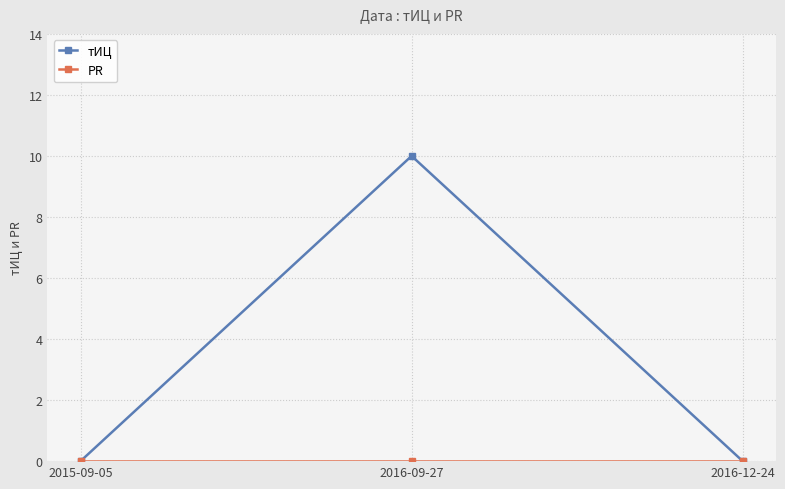

Count the number of categories in the chart.

3